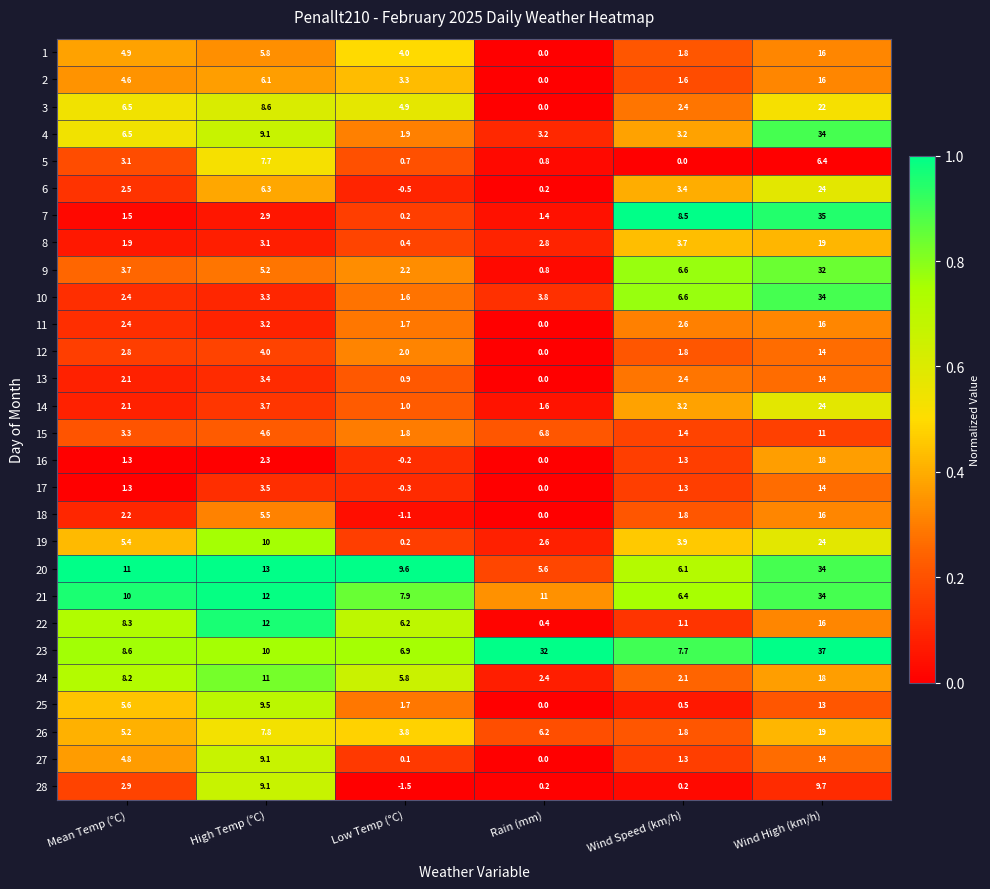

What is the spread (max minus min) of values at Rain (mm)?

32.0